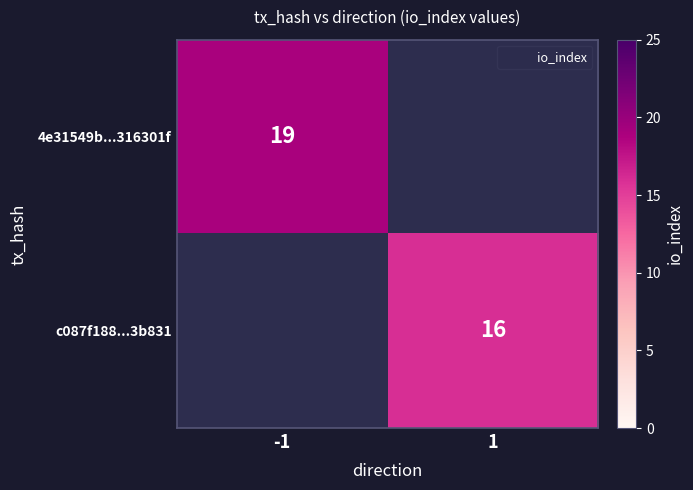

Which series has the largest range (max minus min)?

4e31549b...316301f